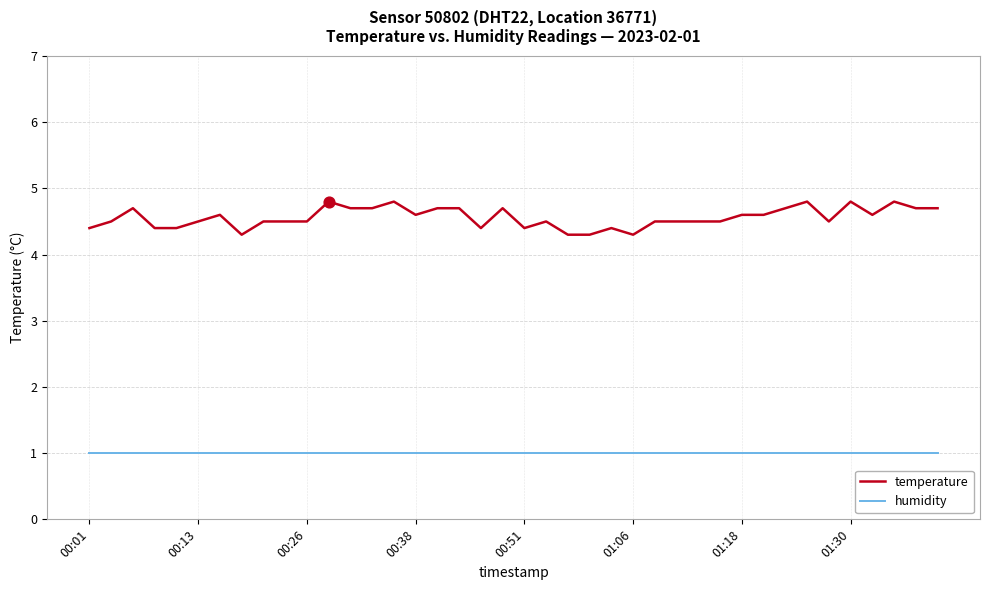

Which series has the largest total across all categories?

temperature